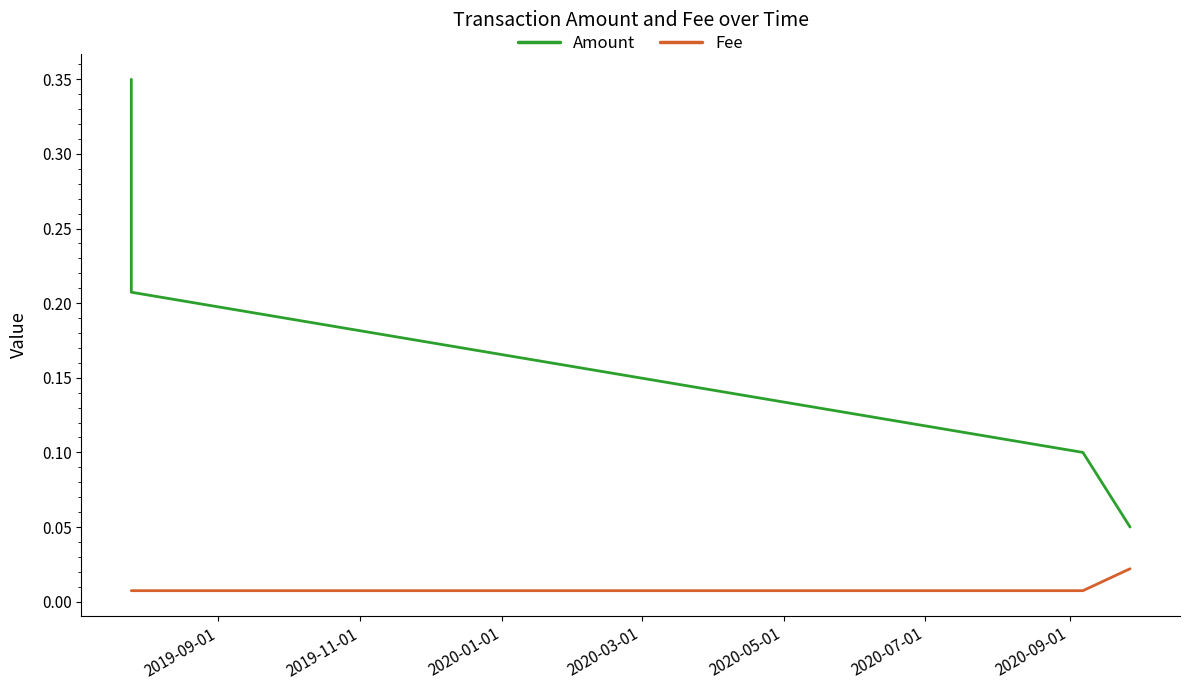

Which series has the widest spread of values?

Amount